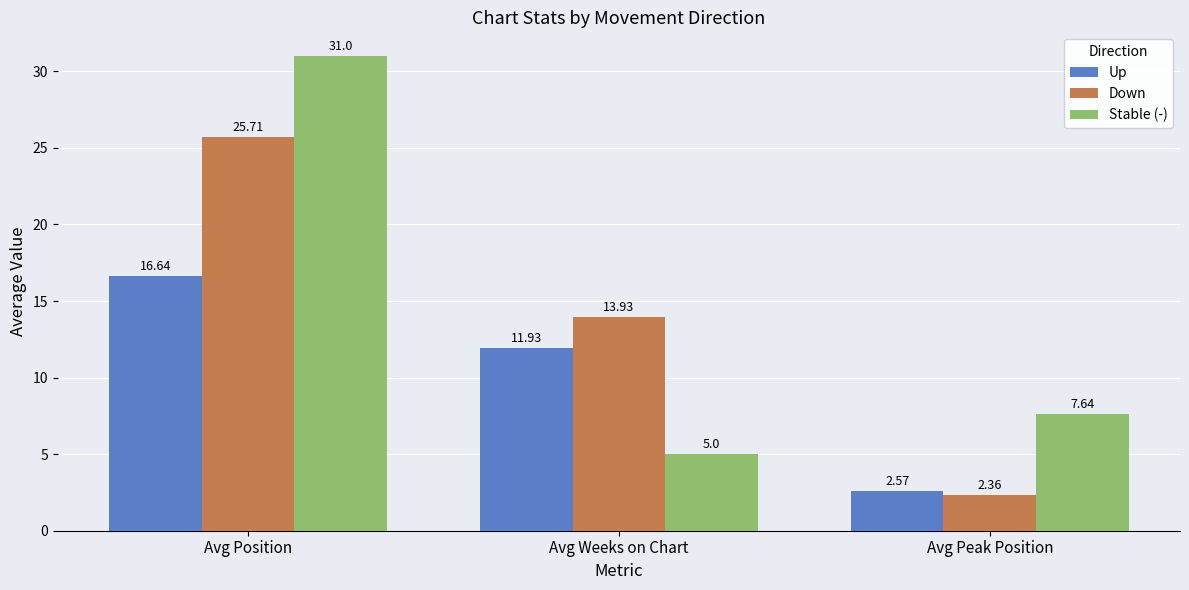

How many data points in Down are above 13?

2